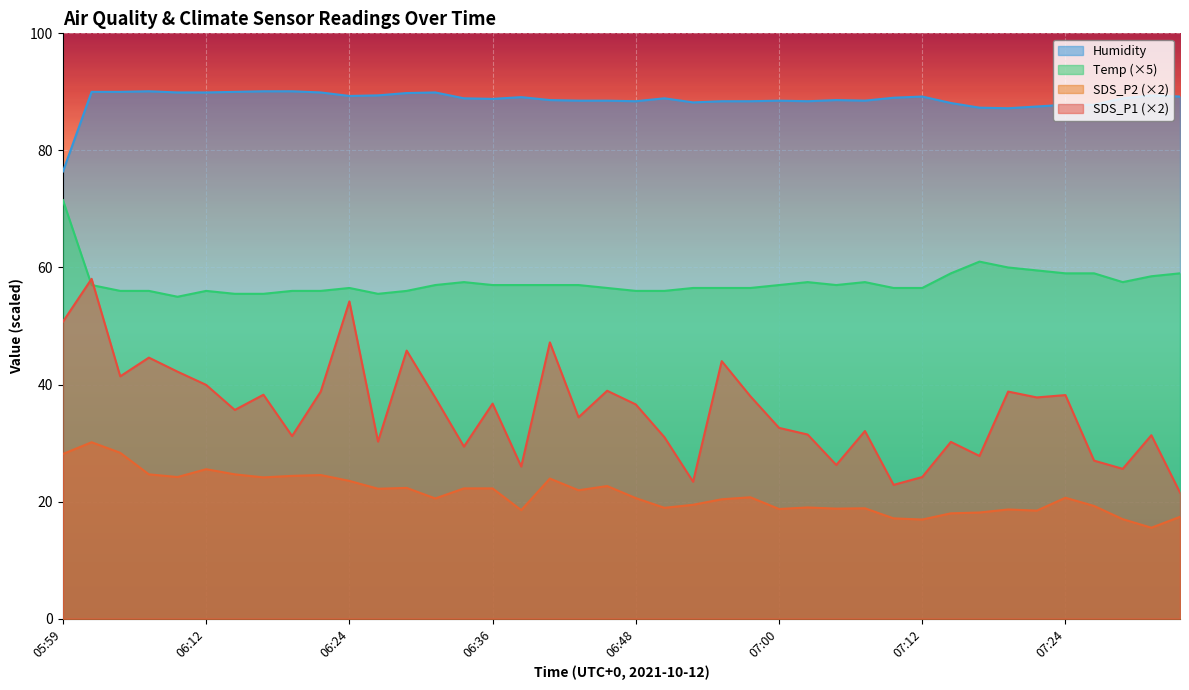

Which label corresponds to the smallest value in the chart?

07:32